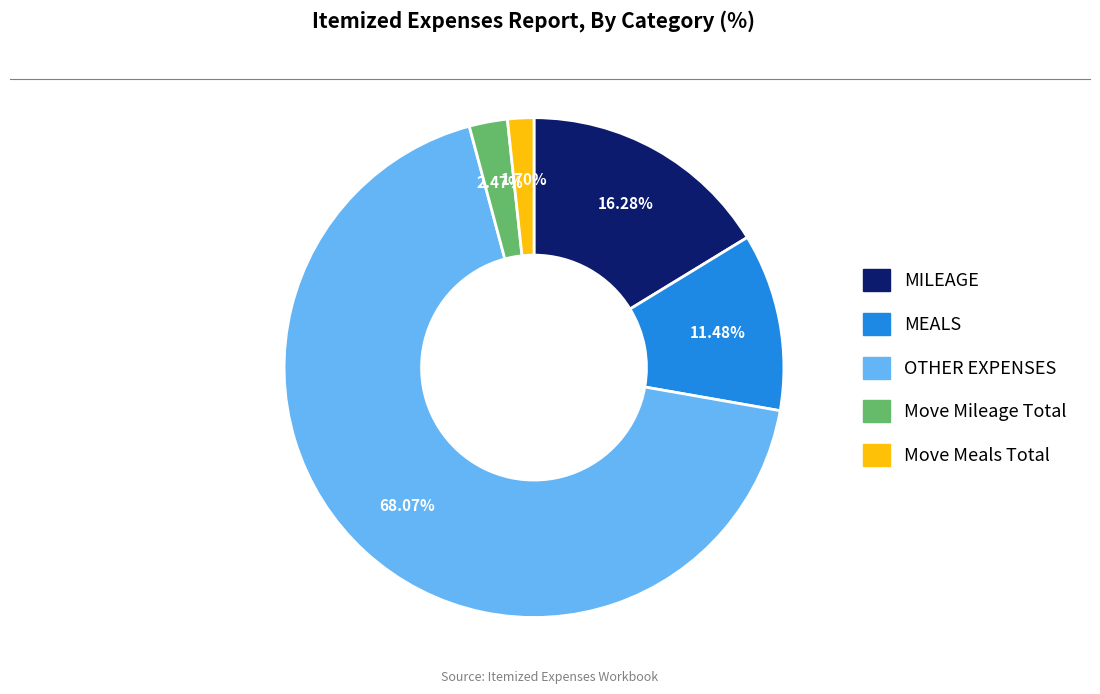

How many slices are in this pie chart?

5